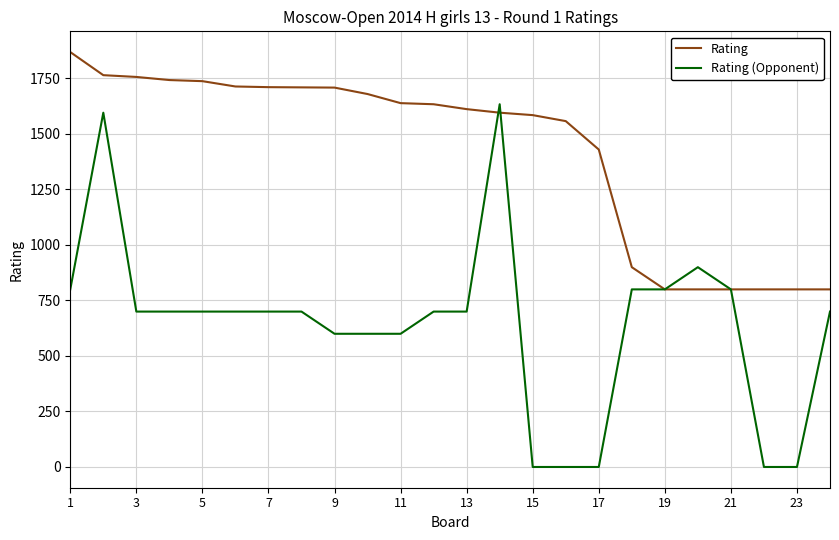

Which series has the largest range (max minus min)?

Rating (Opponent)